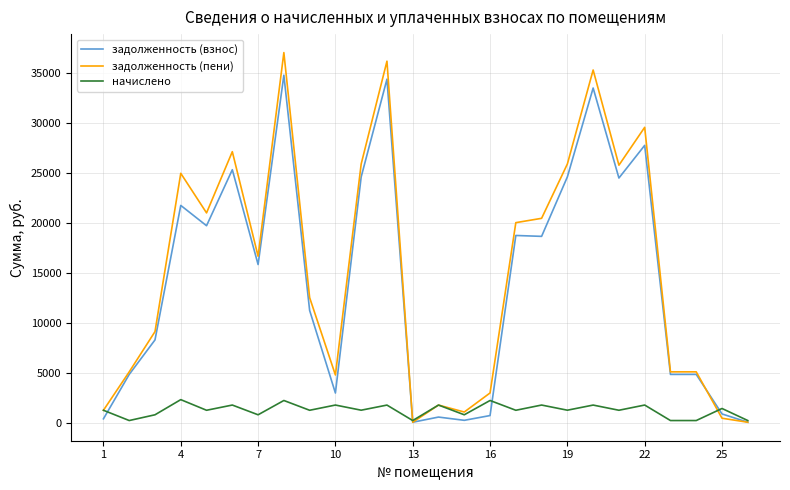

Which series has the widest spread of values?

задолженность (пени)